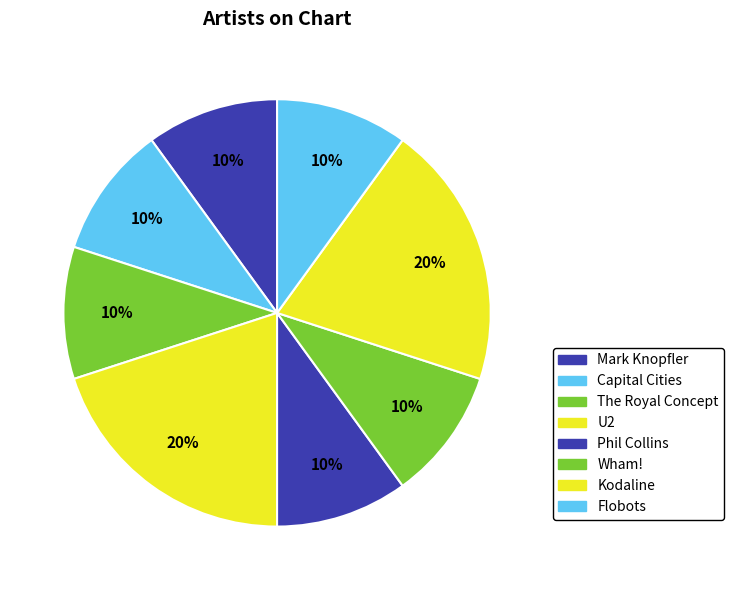

Which category has the smallest portion of the pie?

Mark Knopfler